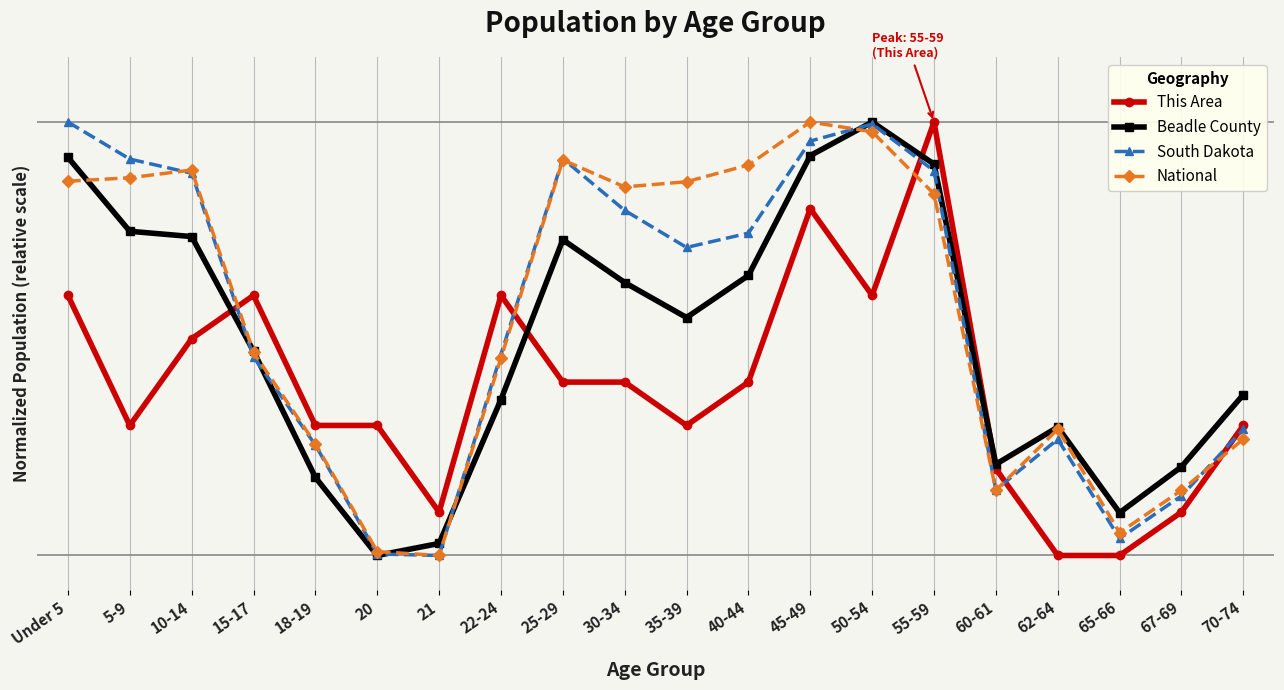

Reading left to right, list all the values displayed in this chart.

This Area: Under 5=0.6	5-9=0.3	10-14=0.5	15-17=0.6	18-19=0.3	20=0.3	21=0.1	22-24=0.6	25-29=0.4	30-34=0.4	35-39=0.3	40-44=0.4	45-49=0.8	50-54=0.6	55-59=1.0	60-61=0.2	62-64=0.0	65-66=0.0	67-69=0.1	70-74=0.3
Beadle County: Under 5=0.9	5-9=0.7	10-14=0.7	15-17=0.5	18-19=0.2	20=0.0	21=0.0	22-24=0.4	25-29=0.7	30-34=0.6	35-39=0.5	40-44=0.6	45-49=0.9	50-54=1.0	55-59=0.9	60-61=0.2	62-64=0.3	65-66=0.1	67-69=0.2	70-74=0.4
South Dakota: Under 5=1.0	5-9=0.9	10-14=0.9	15-17=0.5	18-19=0.3	20=0.0	21=0.0	22-24=0.5	25-29=0.9	30-34=0.8	35-39=0.7	40-44=0.7	45-49=1.0	50-54=1.0	55-59=0.9	60-61=0.2	62-64=0.3	65-66=0.0	67-69=0.1	70-74=0.3
National: Under 5=0.9	5-9=0.9	10-14=0.9	15-17=0.5	18-19=0.3	20=0.0	21=0.0	22-24=0.5	25-29=0.9	30-34=0.9	35-39=0.9	40-44=0.9	45-49=1.0	50-54=1.0	55-59=0.8	60-61=0.2	62-64=0.3	65-66=0.1	67-69=0.2	70-74=0.3